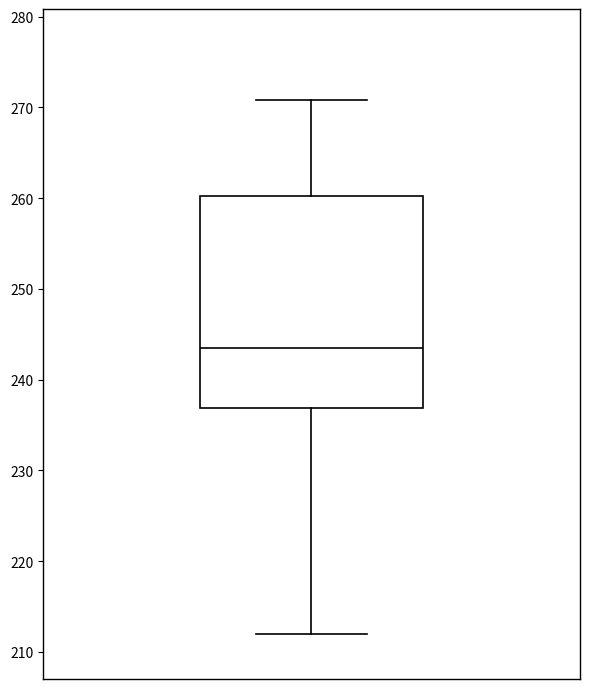

Read this box plot against the y-axis: the position of the median line, the range covered by the box, and the ends of both whiskers. The values are not printed on the chart, so give them approximately, as read against the axis.

median 243, box 237 to 260, whiskers 212 to 271